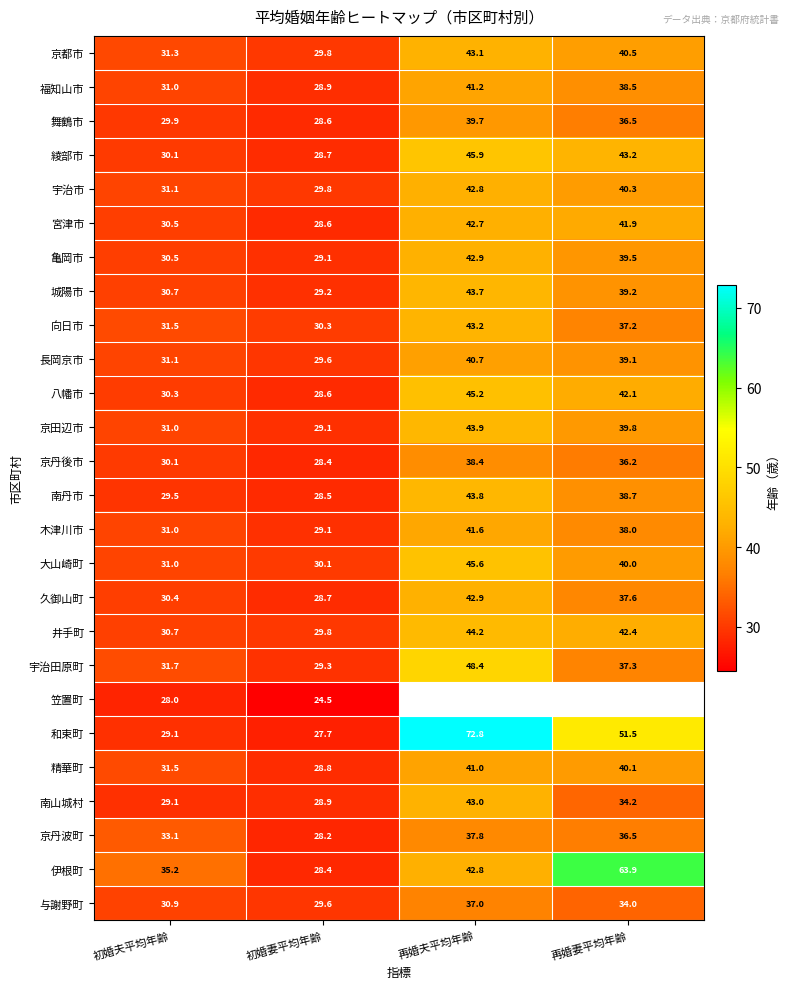

Count the number of categories in the chart.

4